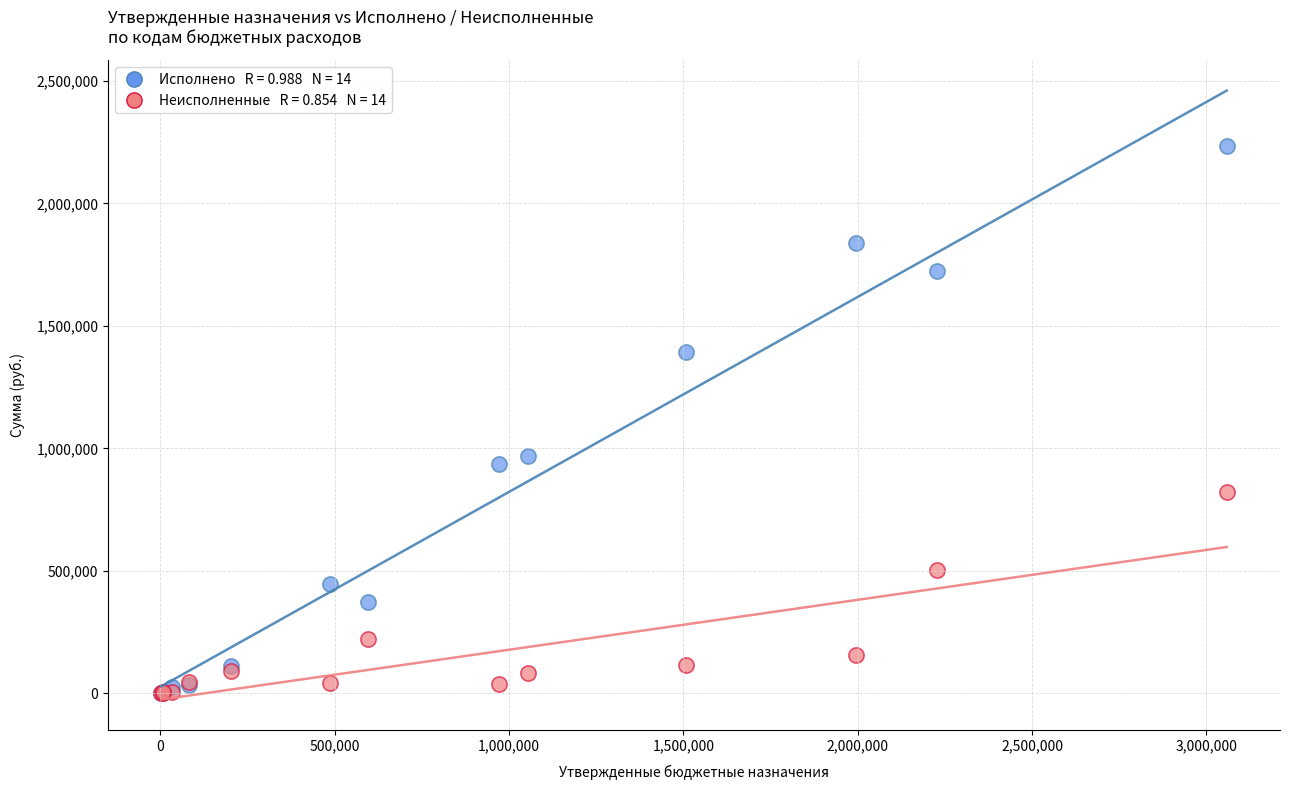

Across all series, what Y value is closest to 1117268?

970221.0